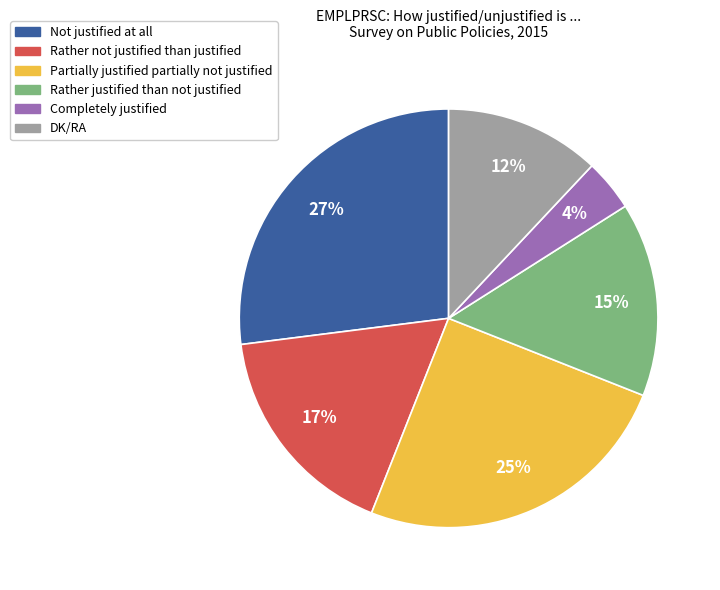

Is there any slice that represents more than half of the pie?

No